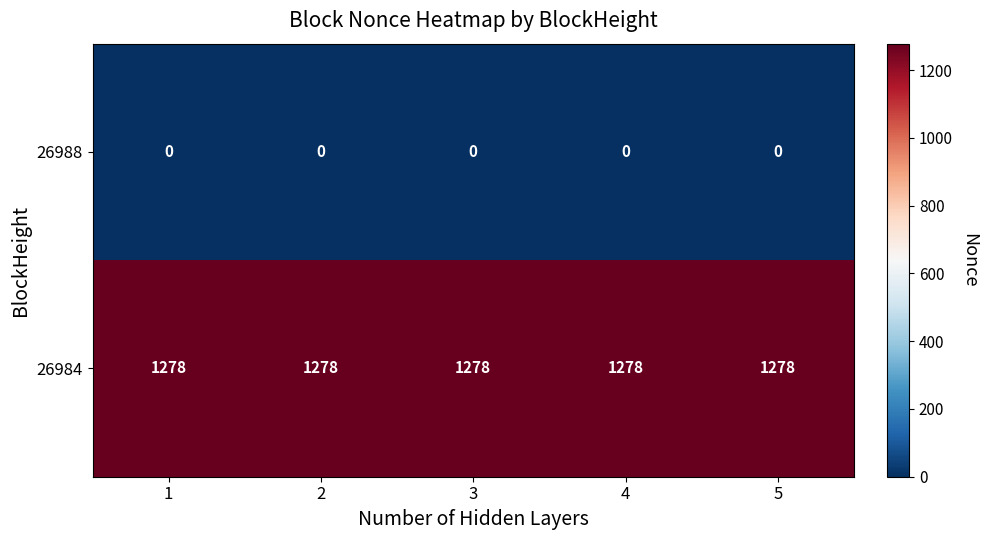

What is the maximum value shown in the chart?

1278